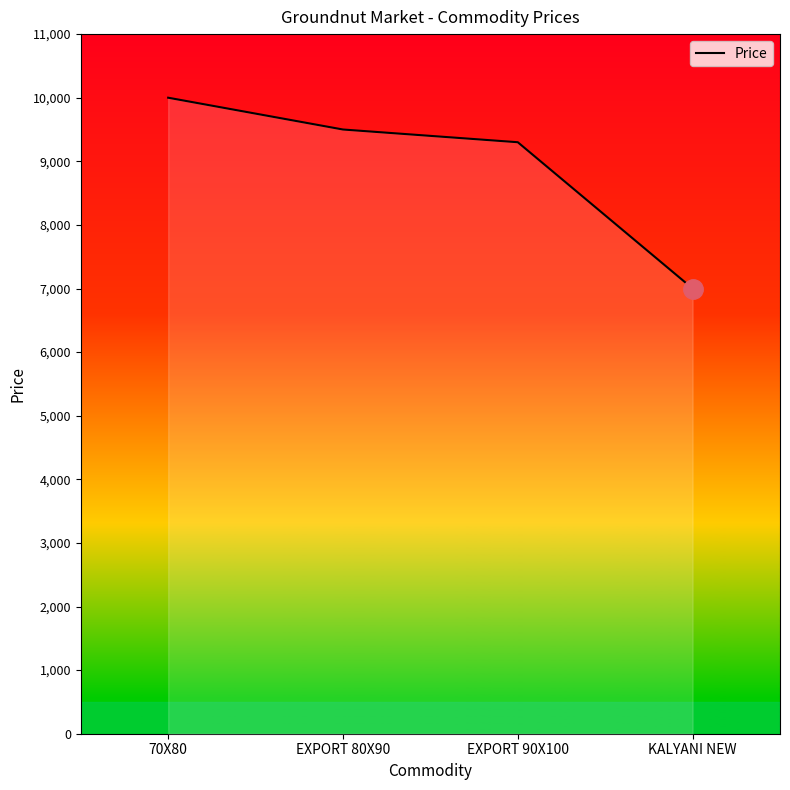

The value at KALYANI NEW is 7000. True or false?

True